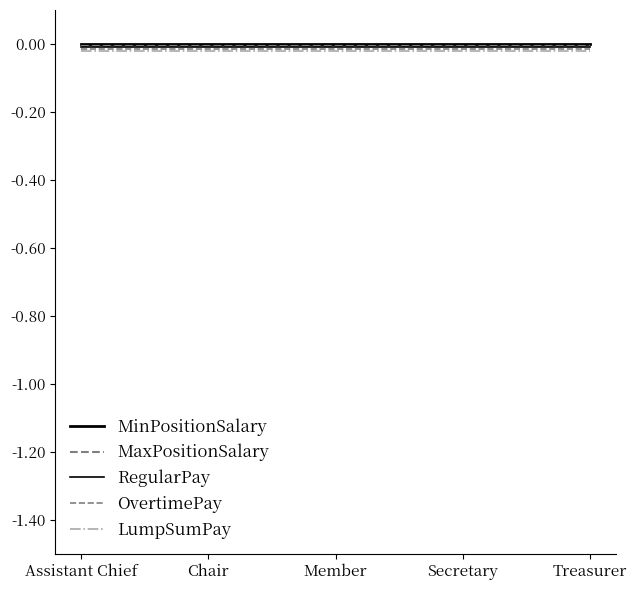

Does the chart display data point markers on the line(s)?

No